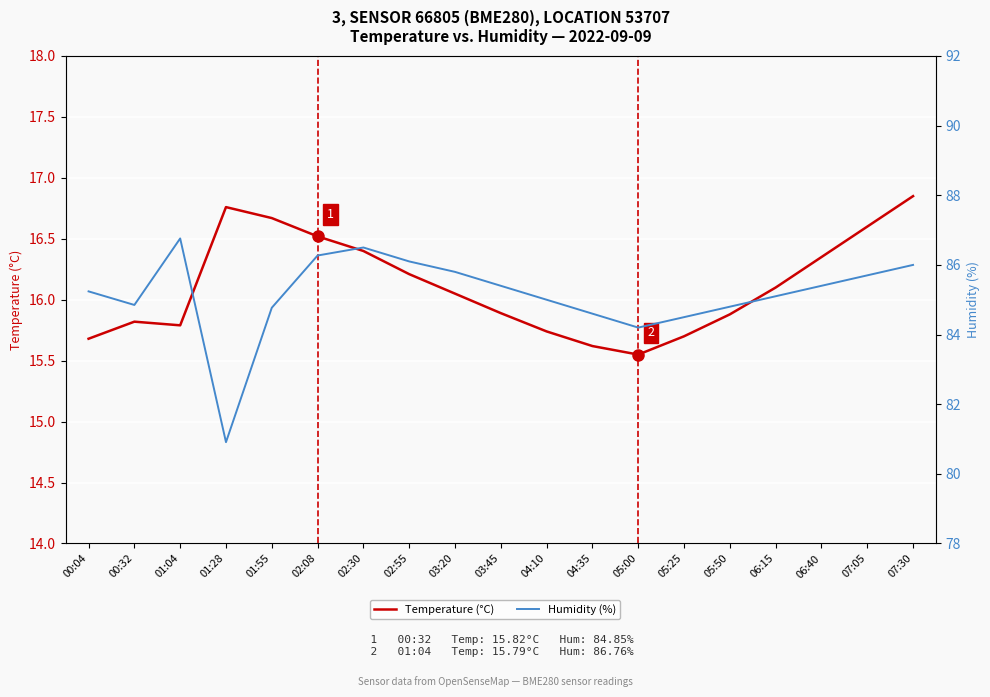

What is the label of the 16th point from the right?

01:28